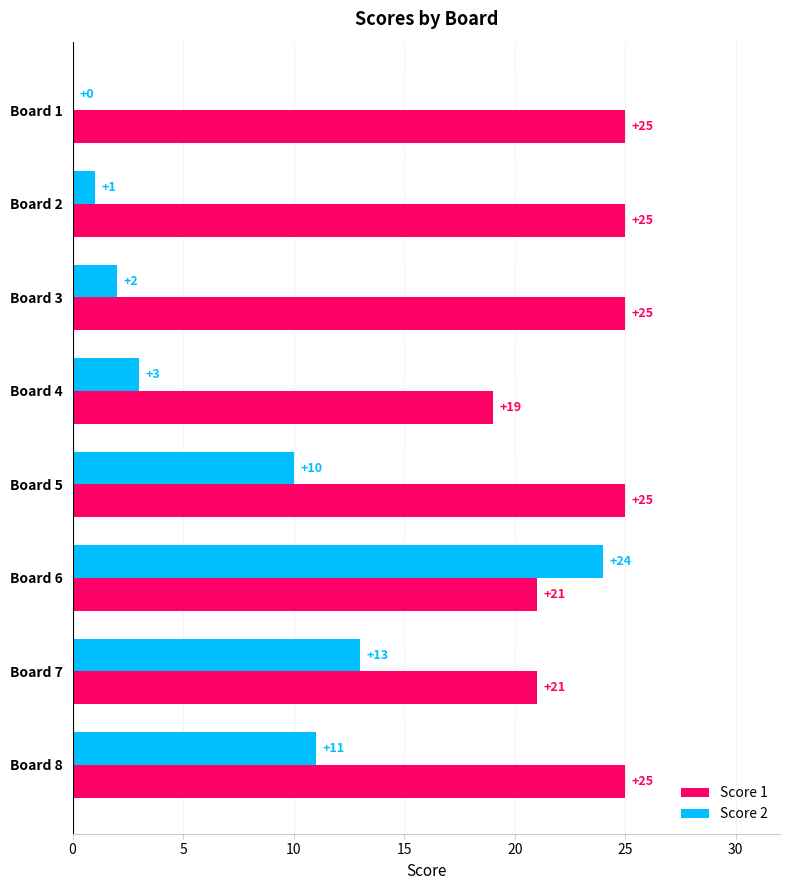

What is the approximate value of Score 1 at Board 2?

25